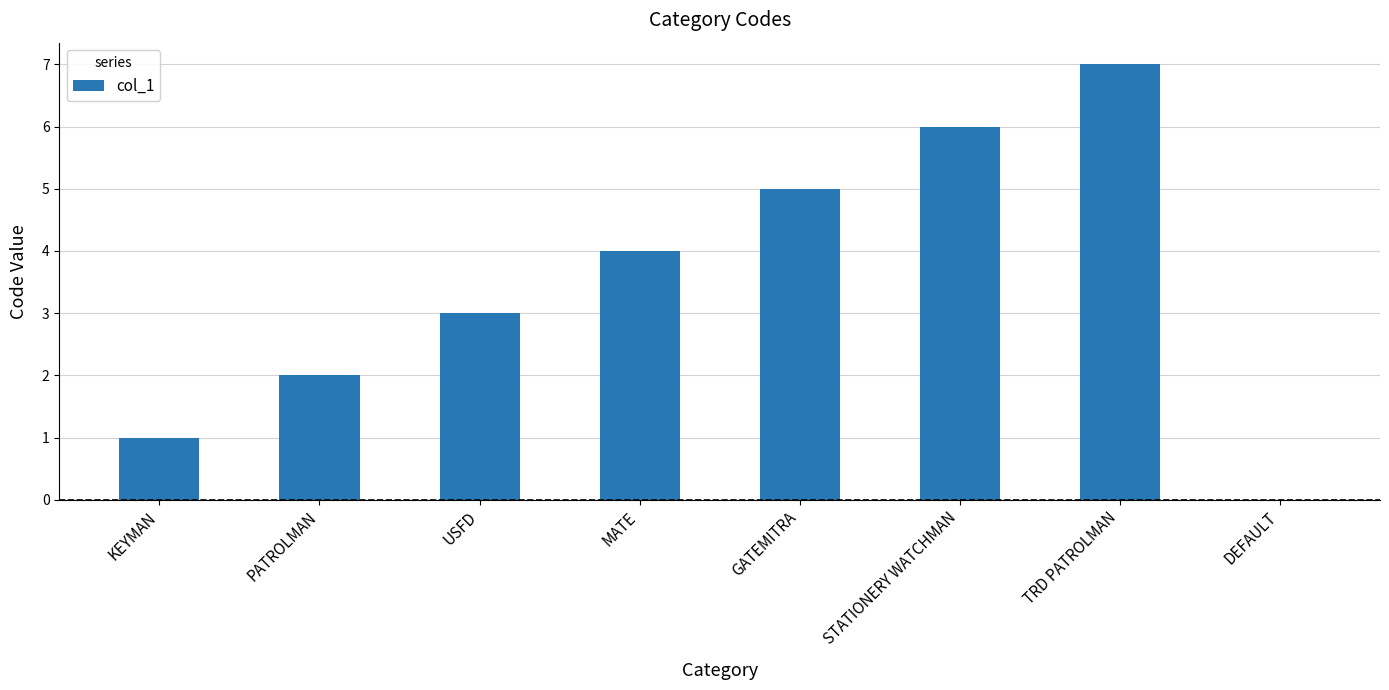

The chart shows a value of 7 at GATEMITRA. True or false?

False